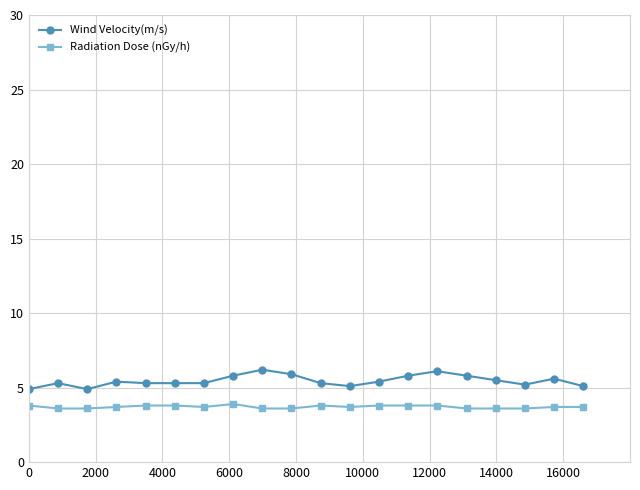

Rank the series by their maximum value, from highest to lowest.

Wind Velocity(m/s), Radiation Dose (nGy/h)